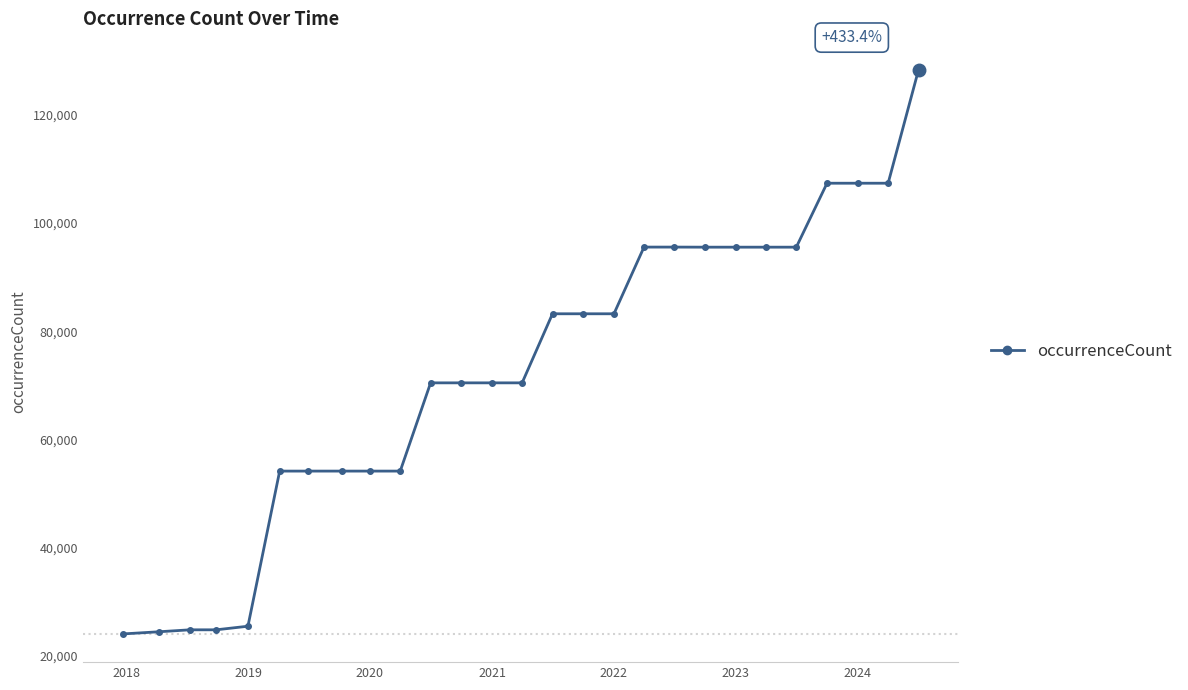

What is the difference between the maximum and minimum values?

104255